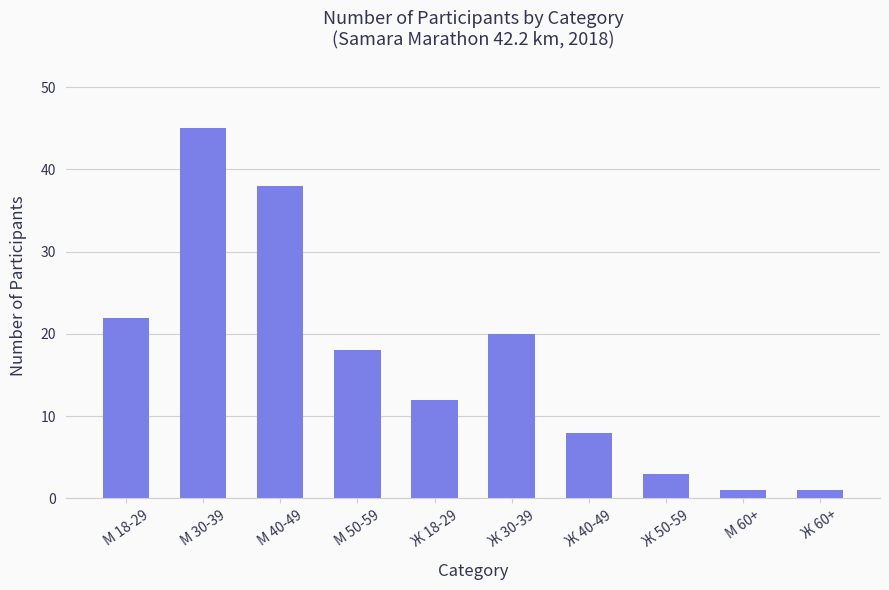

What is the maximum value shown in the chart?

45